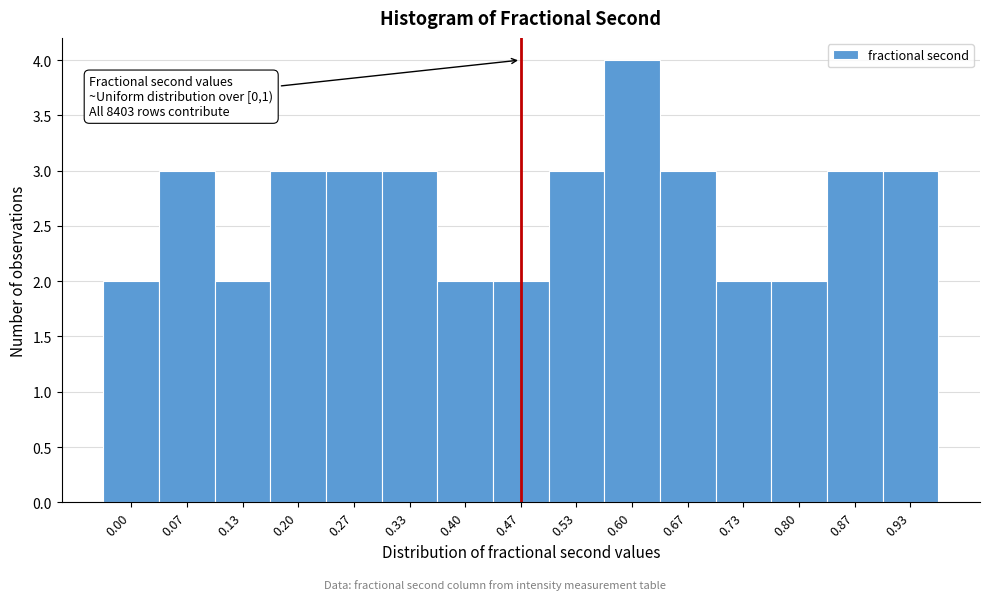

Reading left to right, list all the values displayed in this chart.

2	3	2	3	3	3	2	2	3	4	3	2	2	3	3